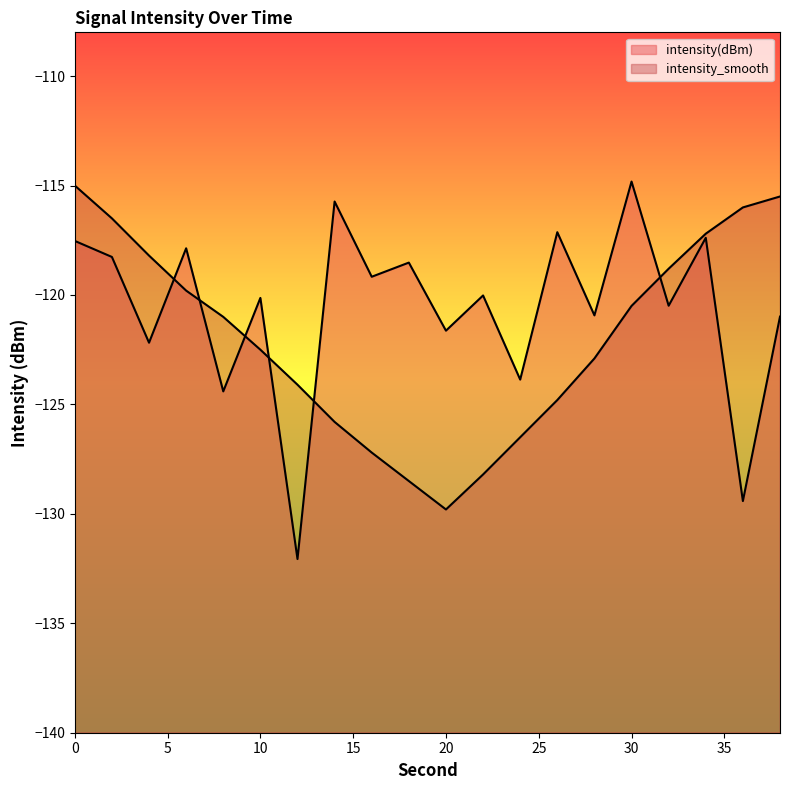

True or false: intensity(dBm) has more than 0 interior local peaks.

True